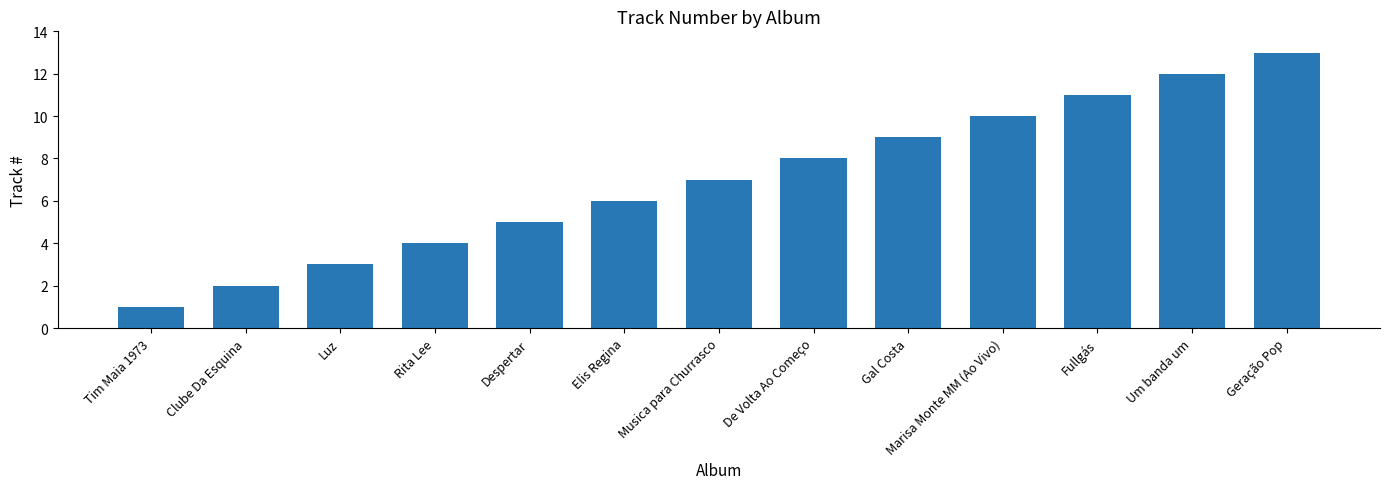

List the labels in order of value, smallest first.

Tim Maia 1973, Clube Da Esquina, Luz, Rita Lee, Despertar, Elis Regina, Musica para Churrasco, De Volta Ao Começo, Gal Costa, Marisa Monte MM (Ao Vivo), Fullgás, Um banda um, Geração Pop